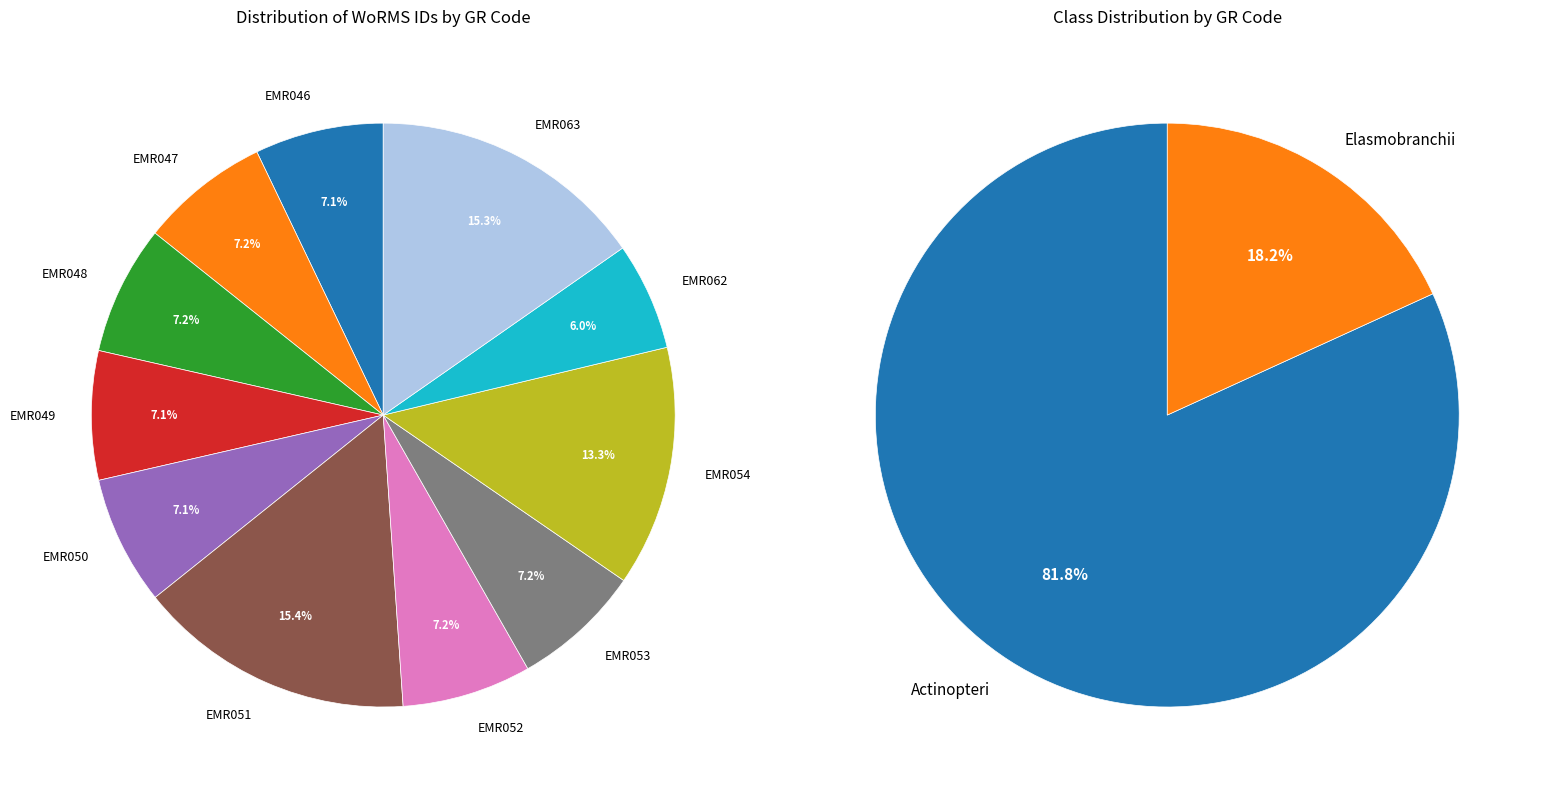

Which slice is the largest?

EMR051